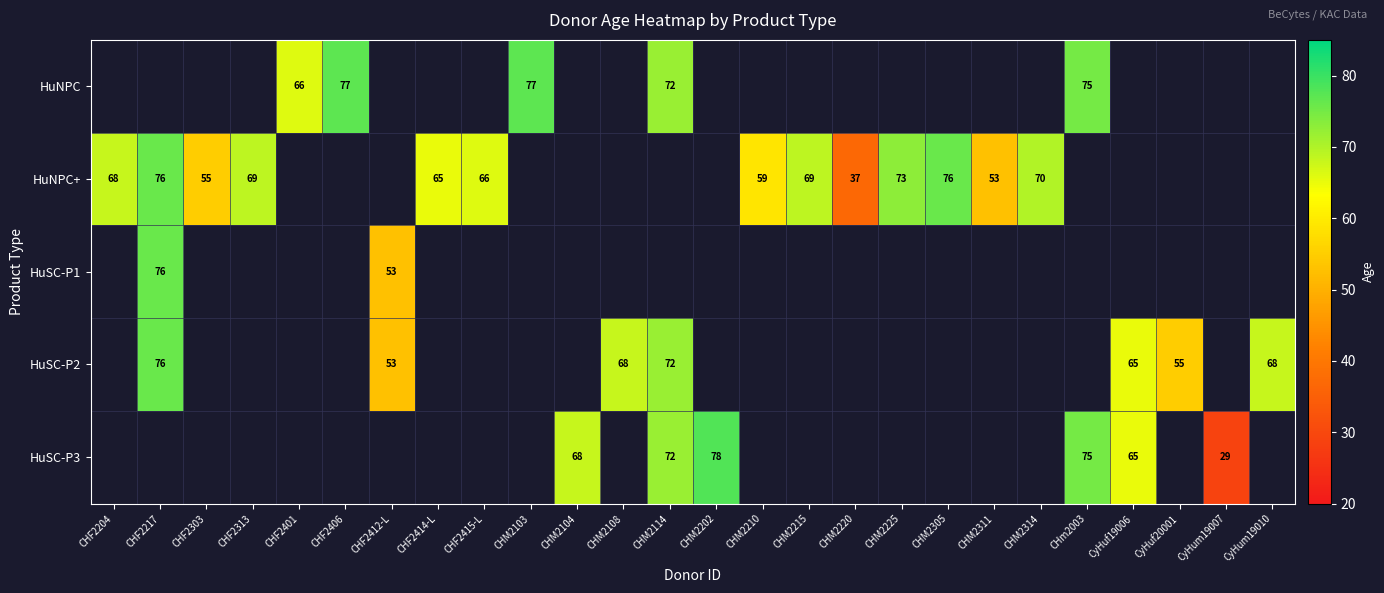

What is the smallest value displayed?

29.0